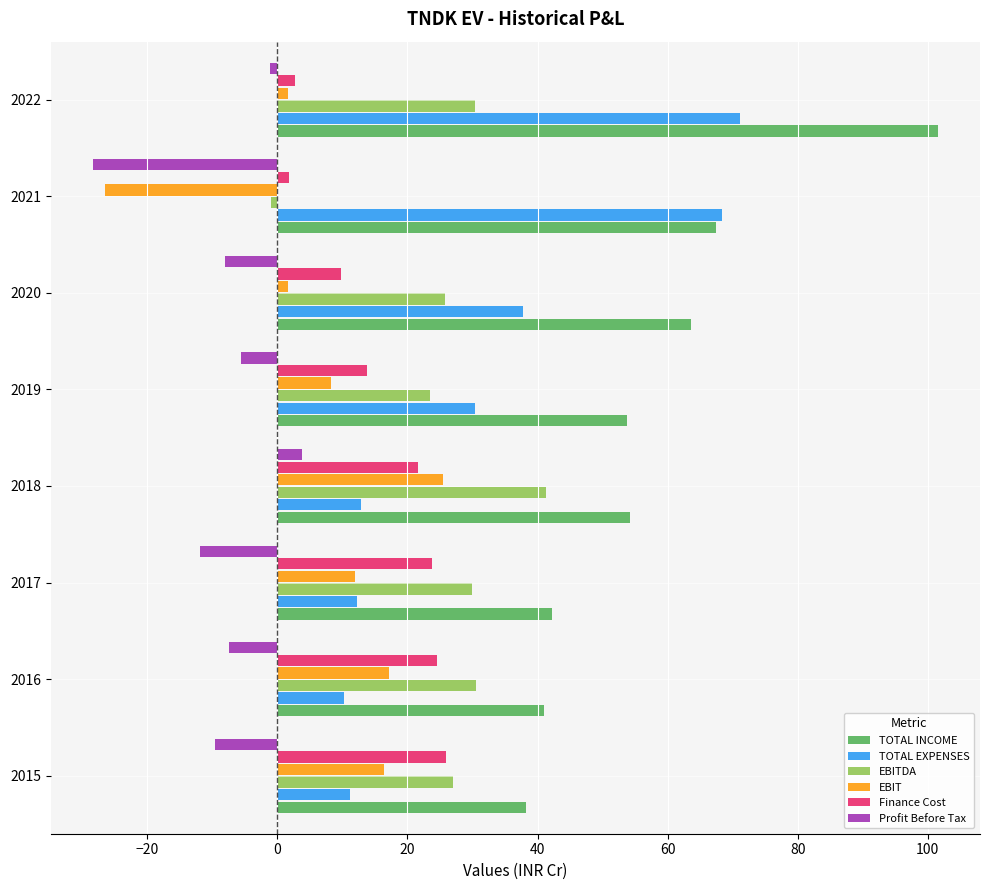

What is the spread (max minus min) of values at 2017?

54.0